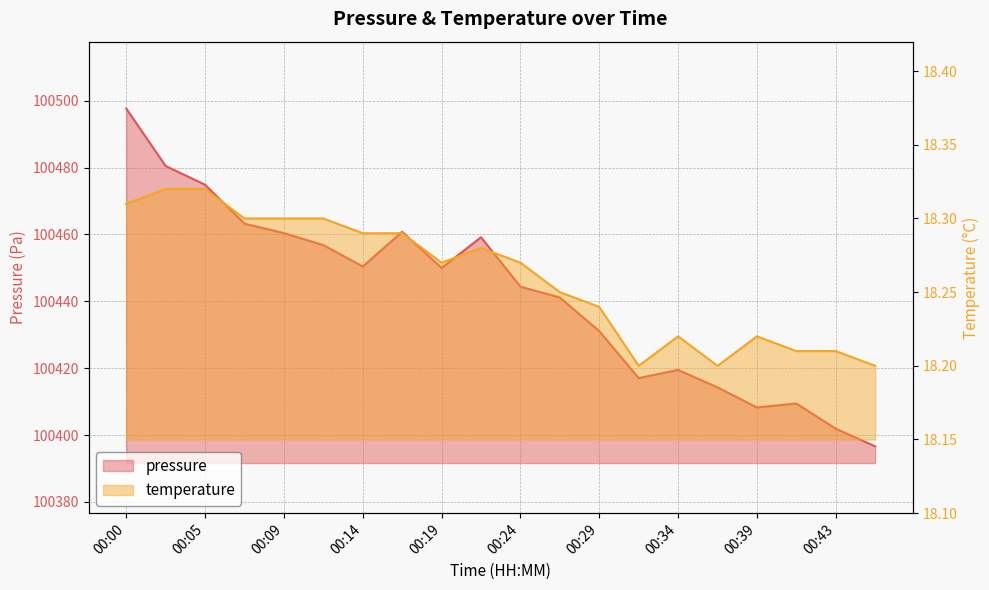

Does the chart display data point markers on the line(s)?

No